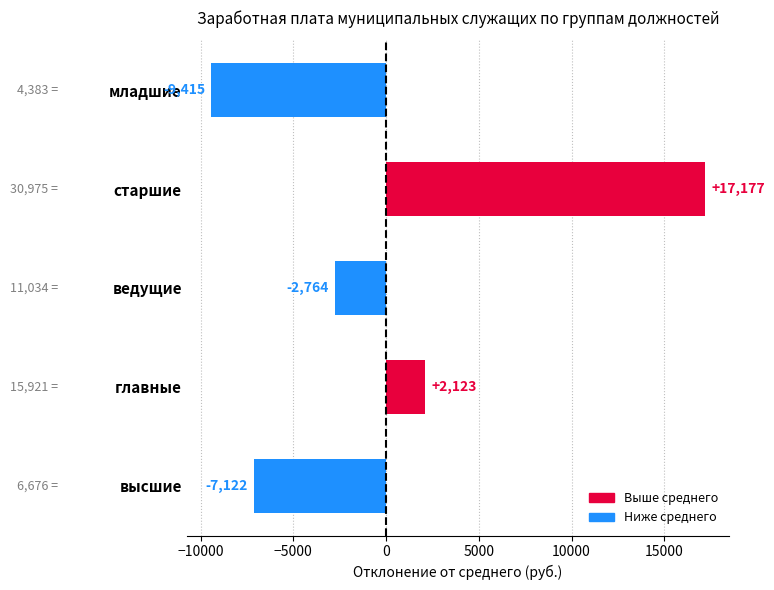

Between ведущие and главные, which is larger?

главные